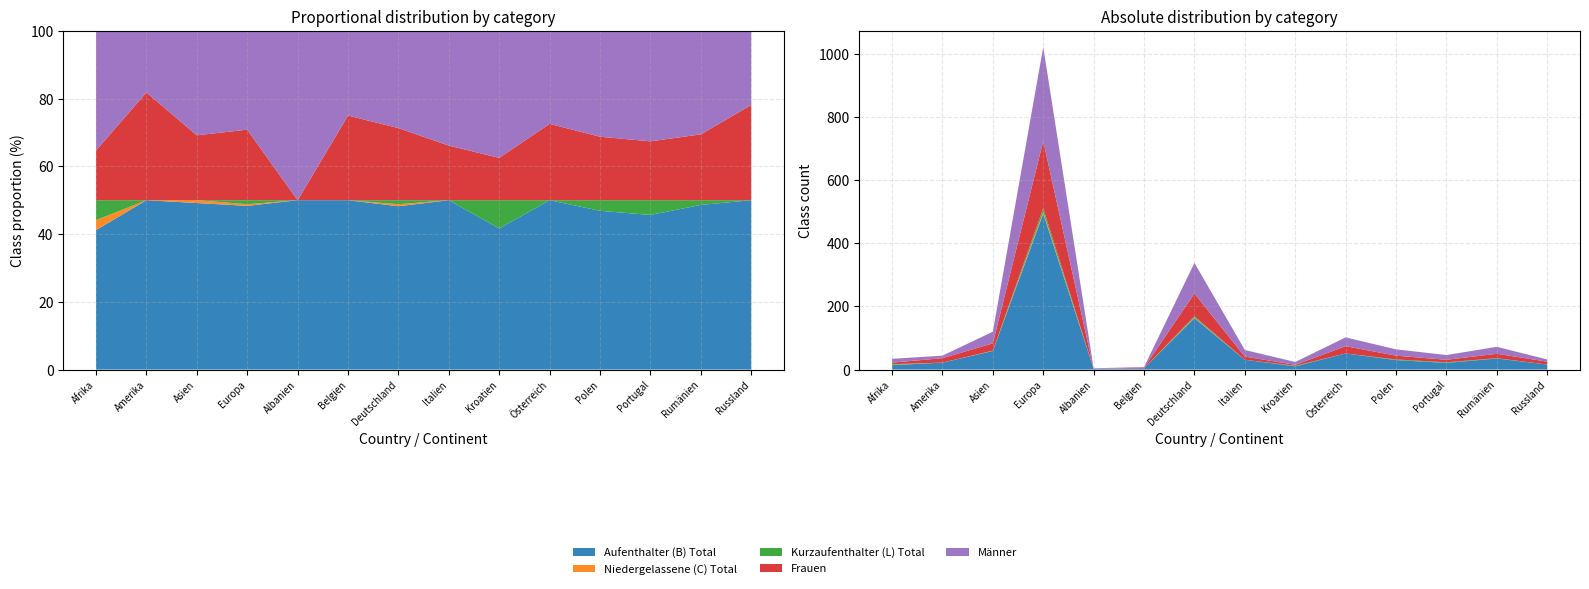

Reading left to right, extract all data points from this chart.

Aufenthalter (B) Total: Afrika=14	Amerika=22	Asien=59	Europa=494	Albanien=2	Belgien=4	Deutschland=163	Italien=31	Kroatien=10	Österreich=51	Polen=30	Portugal=21	Rumänien=35	Russland=16
Niedergelassene (C) Total: Afrika=1	Amerika=0	Asien=1	Europa=5	Albanien=0	Belgien=0	Deutschland=2	Italien=0	Kroatien=0	Österreich=0	Polen=0	Portugal=0	Rumänien=0	Russland=0
Kurzaufenthalter (L) Total: Afrika=2	Amerika=0	Asien=0	Europa=12	Albanien=0	Belgien=0	Deutschland=4	Italien=0	Kroatien=2	Österreich=0	Polen=2	Portugal=2	Rumänien=1	Russland=0
Frauen: Afrika=5	Amerika=14	Asien=23	Europa=213	Albanien=0	Belgien=2	Deutschland=72	Italien=10	Kroatien=3	Österreich=23	Polen=12	Portugal=8	Rumänien=14	Russland=9
Männer: Afrika=12	Amerika=8	Asien=37	Europa=298	Albanien=2	Belgien=2	Deutschland=97	Italien=21	Kroatien=9	Österreich=28	Polen=20	Portugal=15	Rumänien=22	Russland=7